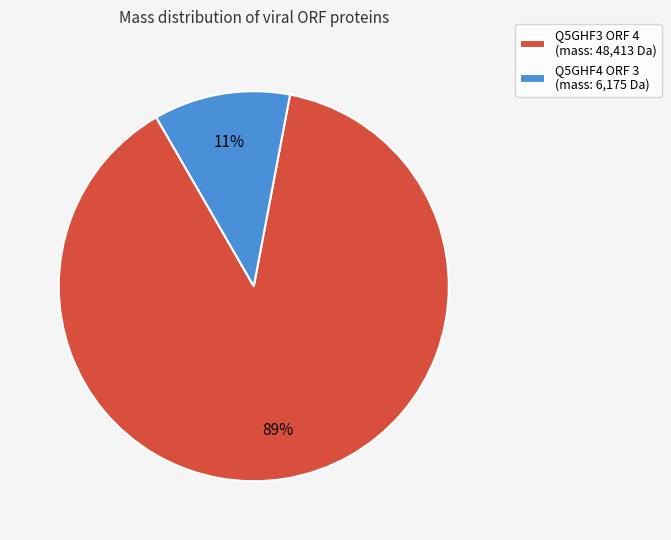

What percentage is the Q5GHF4 ORF 3 slice, to the nearest percent?

11%